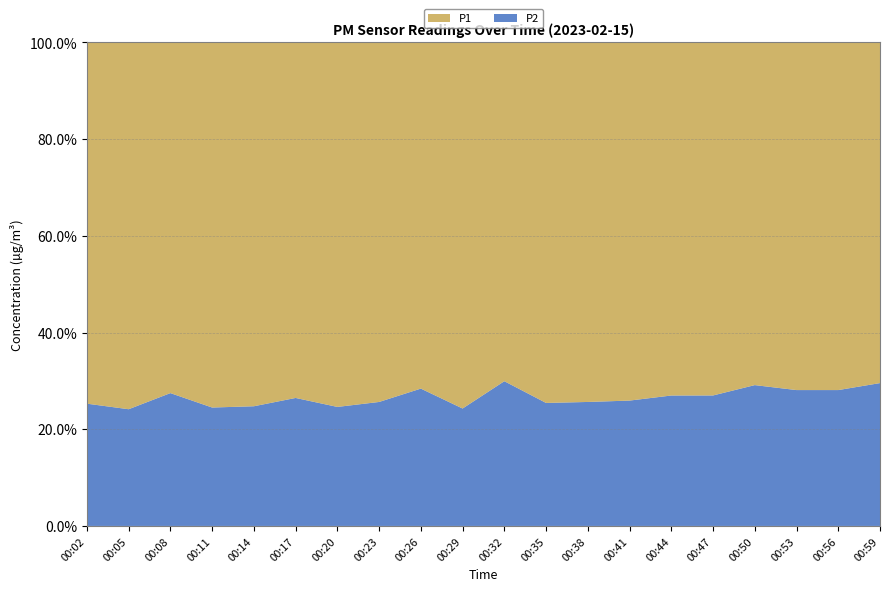

Reading right to left, transcribe all the data shown in this chart.

P1: 12.4	8.7	8.7	14.6	9.2	11.1	10.0	8.7	8.5	10.3	10.6	12.1	11.6	9.8	7.5	7.6	7.4	6.6	6.6	6.5
P2: 5.2	3.4	3.4	6.0	3.4	4.1	3.5	3.0	2.9	4.4	3.4	4.8	4.0	3.2	2.7	2.5	2.4	2.5	2.1	2.2